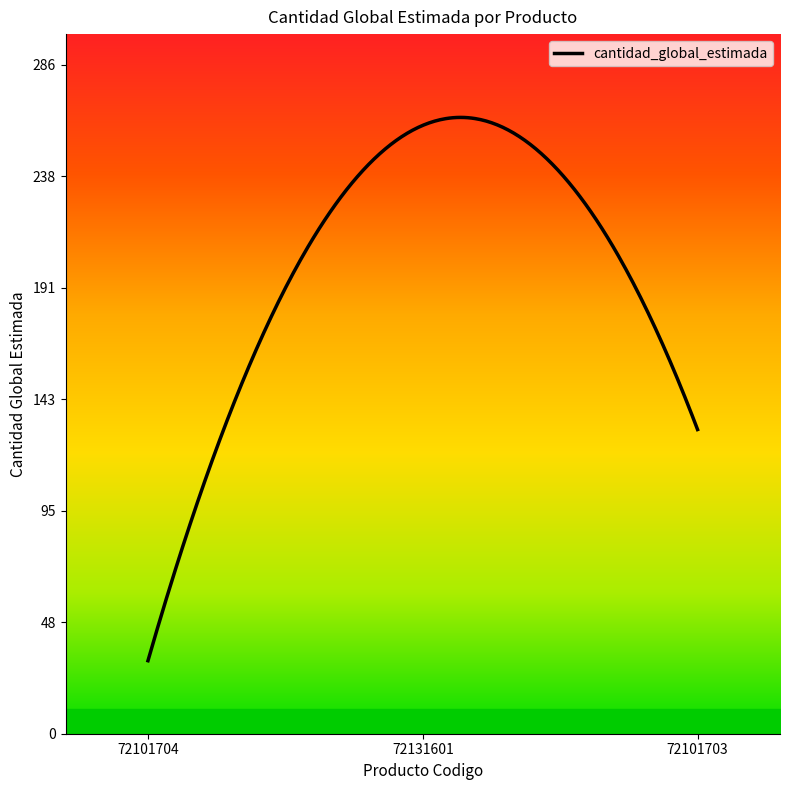

How many lines are shown in the chart?

1